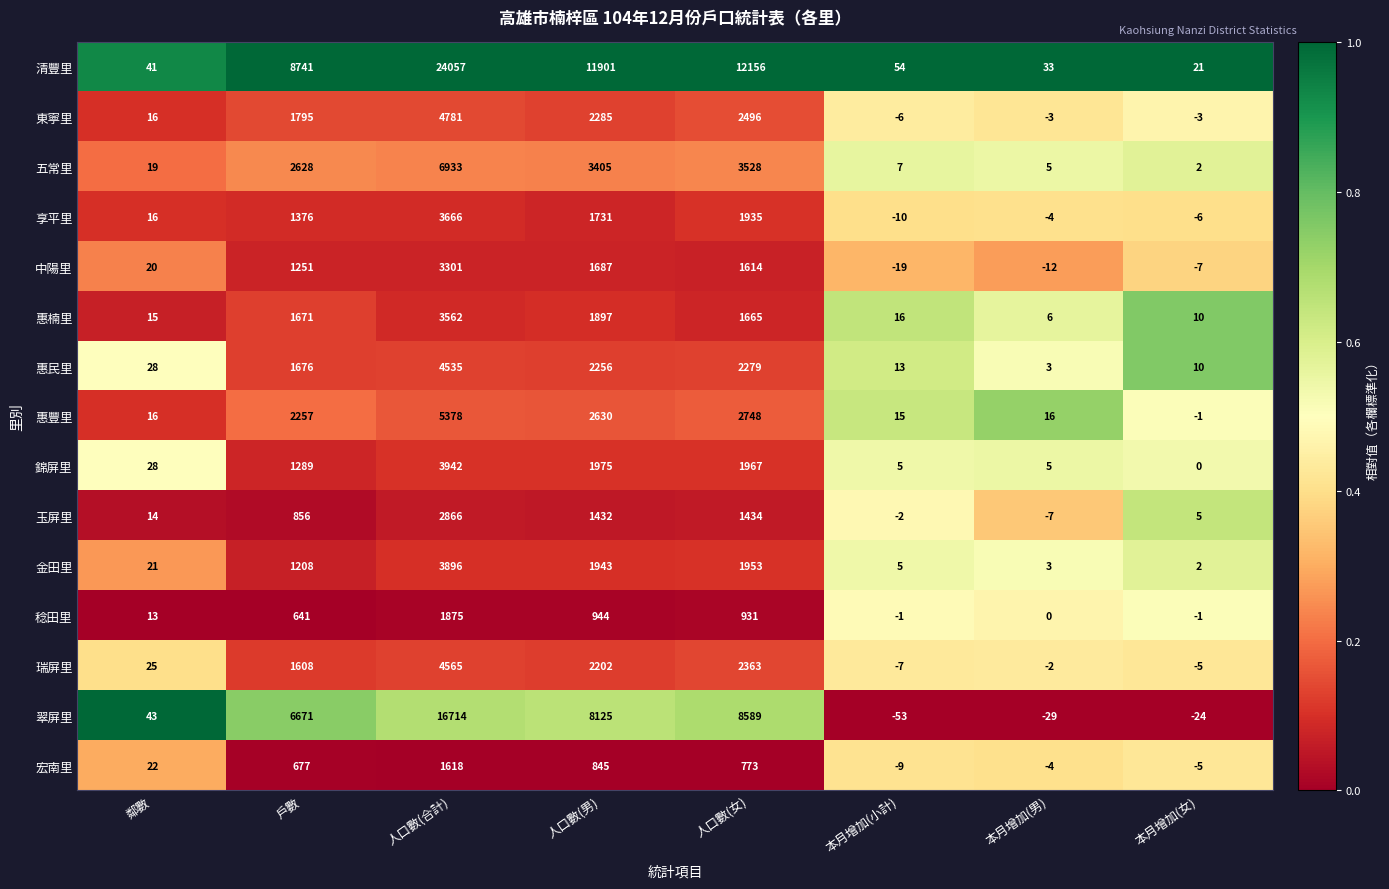

List the labels in order of 玉屏里 value, smallest first.

本月增加(男), 本月增加(小計), 本月增加(女), 鄰數, 戶數, 人口數(男), 人口數(女), 人口數(合計)